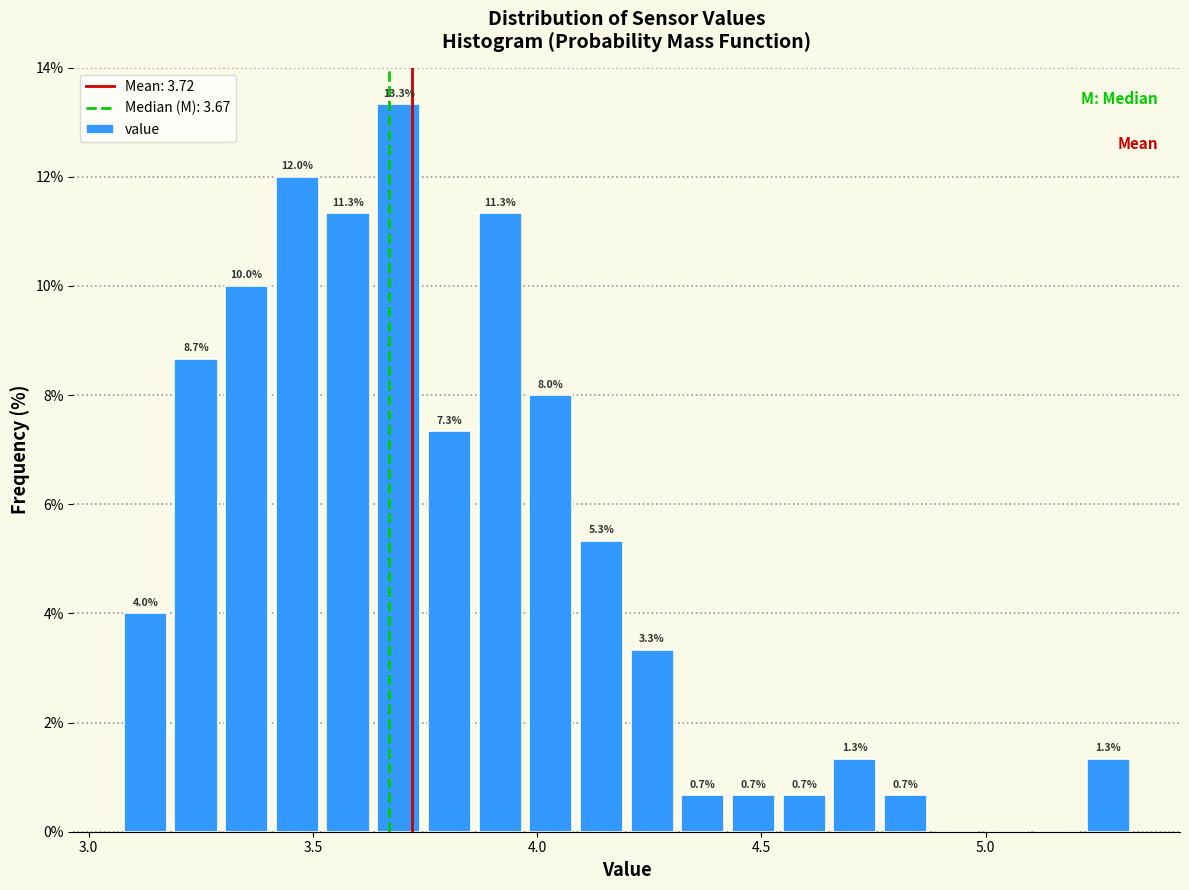

Around what value on the x-axis is the tallest bar? Give the approximate position of its centre, as read against the axis.

3.70